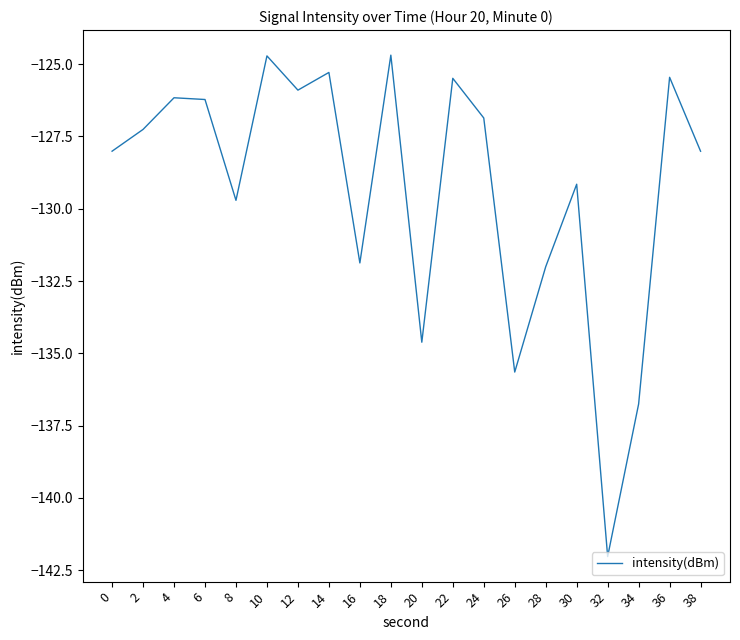

Does the chart have visible grid lines?

No